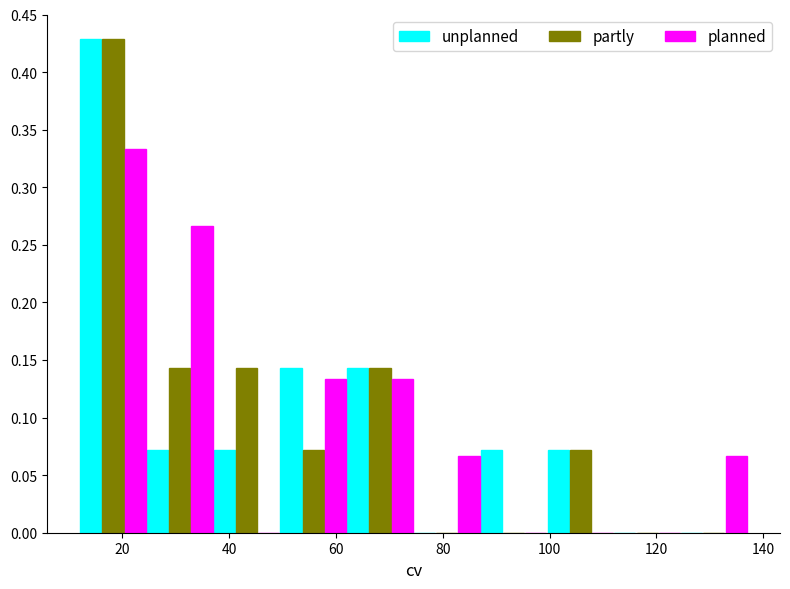

Reading left to right, transcribe this chart: for each range on the x-axis, give the height of each series' bar. Neither the bar edges nor the heights are printed on the chart, so give them approximately, as read against the axes.

12.0 to 24.5: unplanned=0.430	partly=0.430	planned=0.335
24.5 to 37.0: unplanned=0.070	partly=0.145	planned=0.265
37.0 to 49.5: unplanned=0.070	partly=0.145	planned=0
49.5 to 62.0: unplanned=0.145	partly=0.070	planned=0.135
62.0 to 74.5: unplanned=0.145	partly=0.145	planned=0.135
74.5 to 87.0: unplanned=0	partly=0	planned=0.065
87.0 to 99.5: unplanned=0.070	partly=0	planned=0
99.5 to 112.0: unplanned=0.070	partly=0.070	planned=0
112.0 to 124.5: unplanned=0	partly=0	planned=0
124.5 to 137.0: unplanned=0	partly=0	planned=0.065